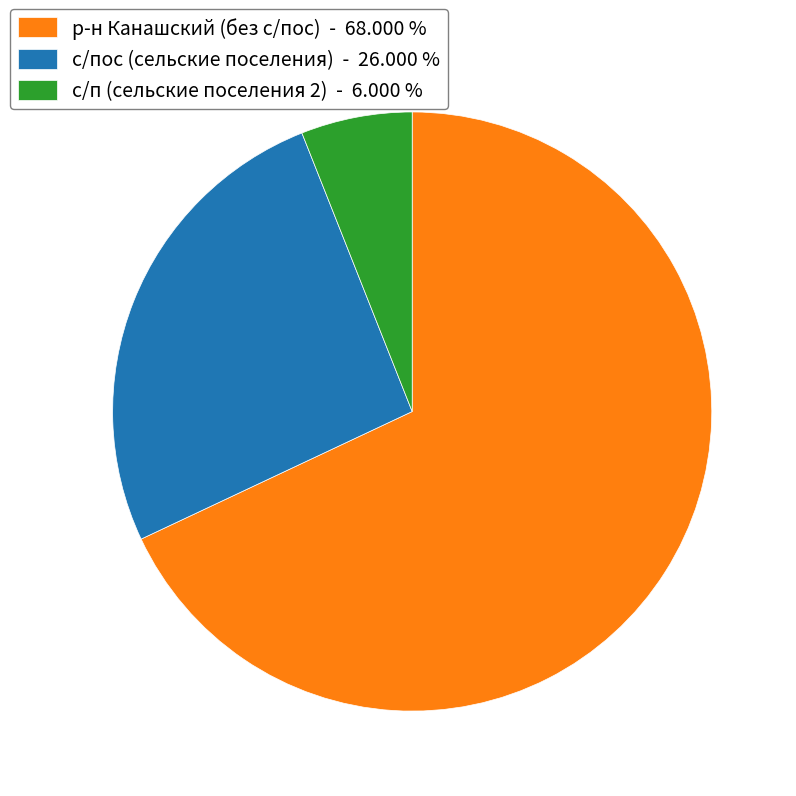

How many slices are in this pie chart?

3